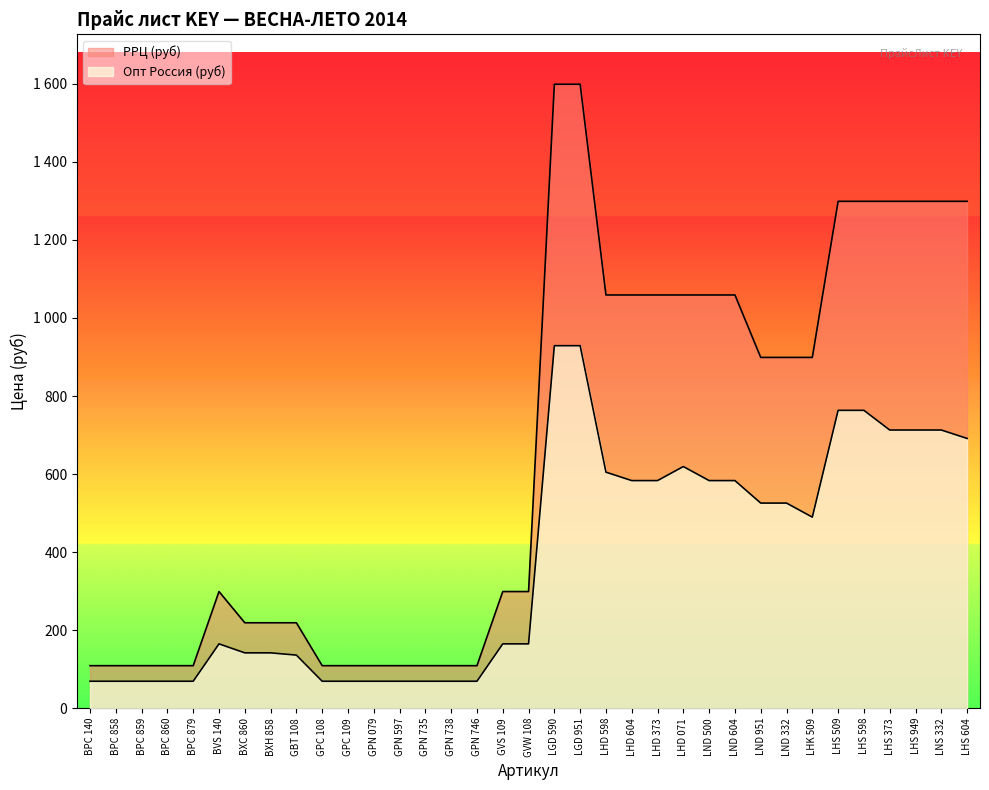

Which series changed the most between BVS 140 and GPN 746?

РРЦ (руб)